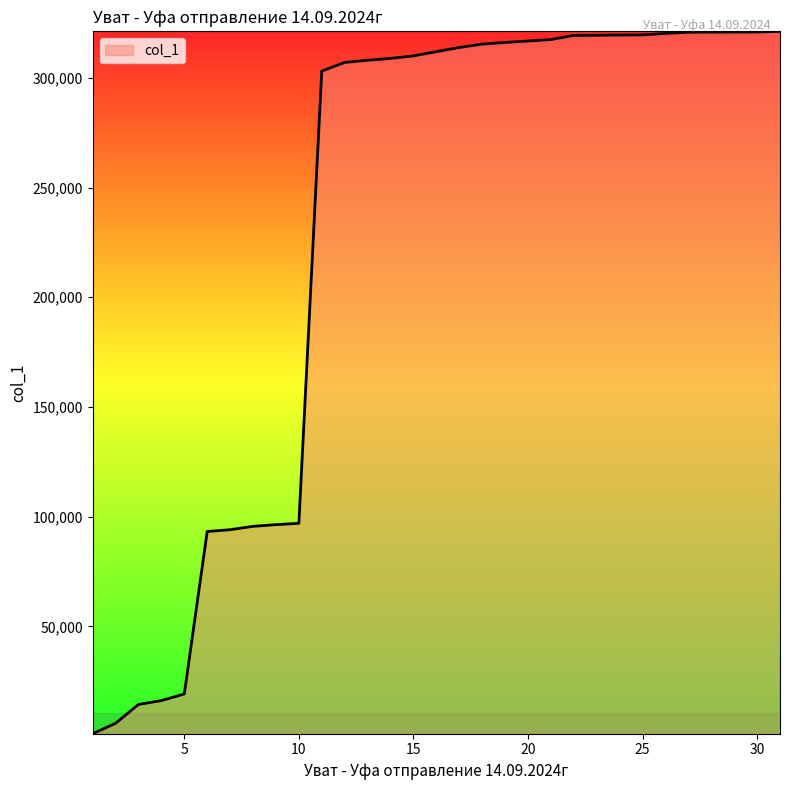

How many lines are shown in the chart?

1